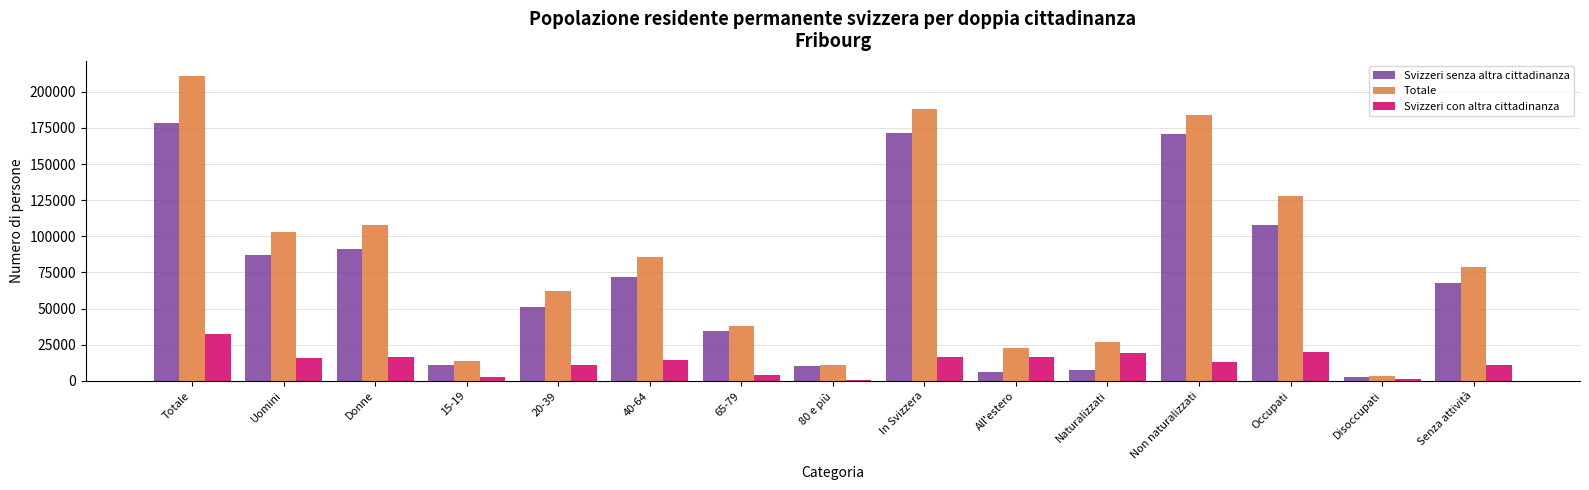

What is the difference between the second highest and minimum values in the Svizzeri con altra cittadinanza series?

19399.6